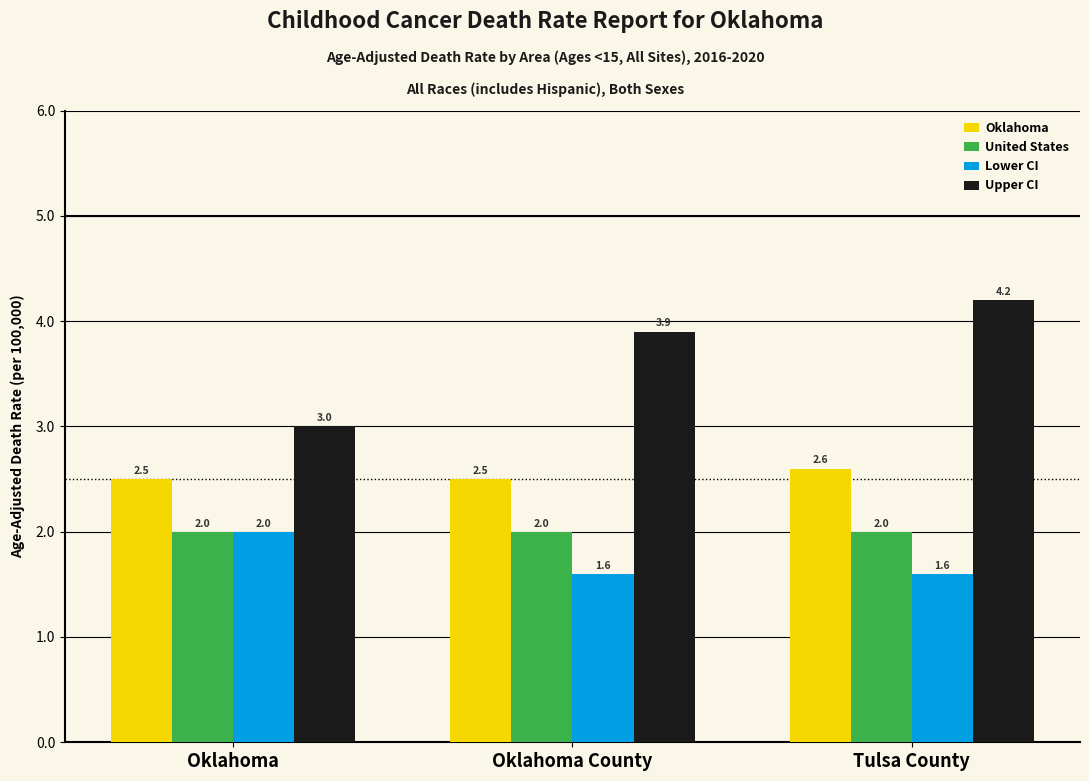

At Oklahoma County, list the series in order from smallest to largest.

Lower CI, United States, Oklahoma, Upper CI